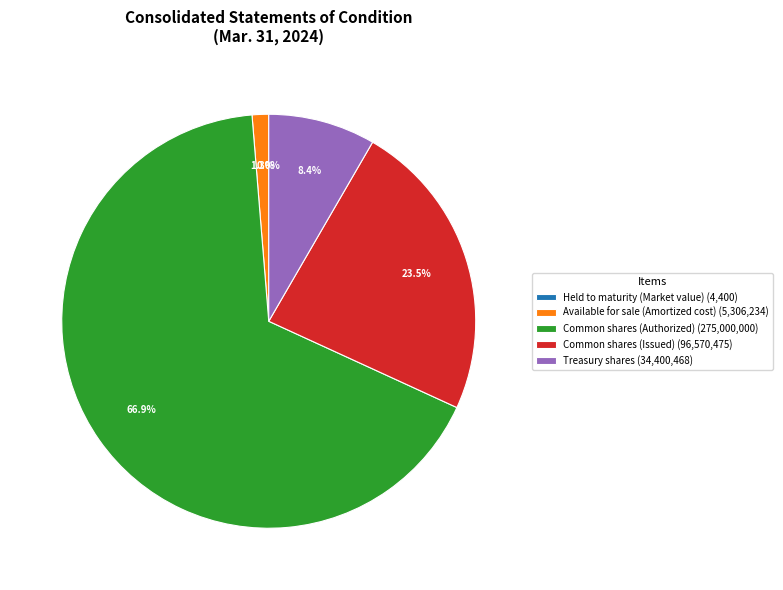

To the nearest percent, what is the average slice percentage?

20%